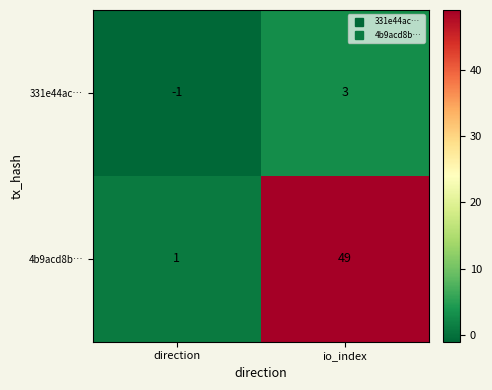

What is the difference between the maximum and minimum values in the 4b9acd8b… series?

48